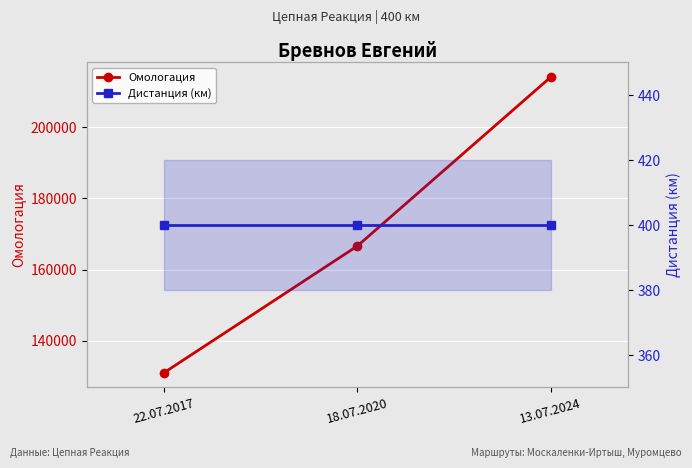

Which series changed the most between 22.07.2017 and 18.07.2020?

Омологация